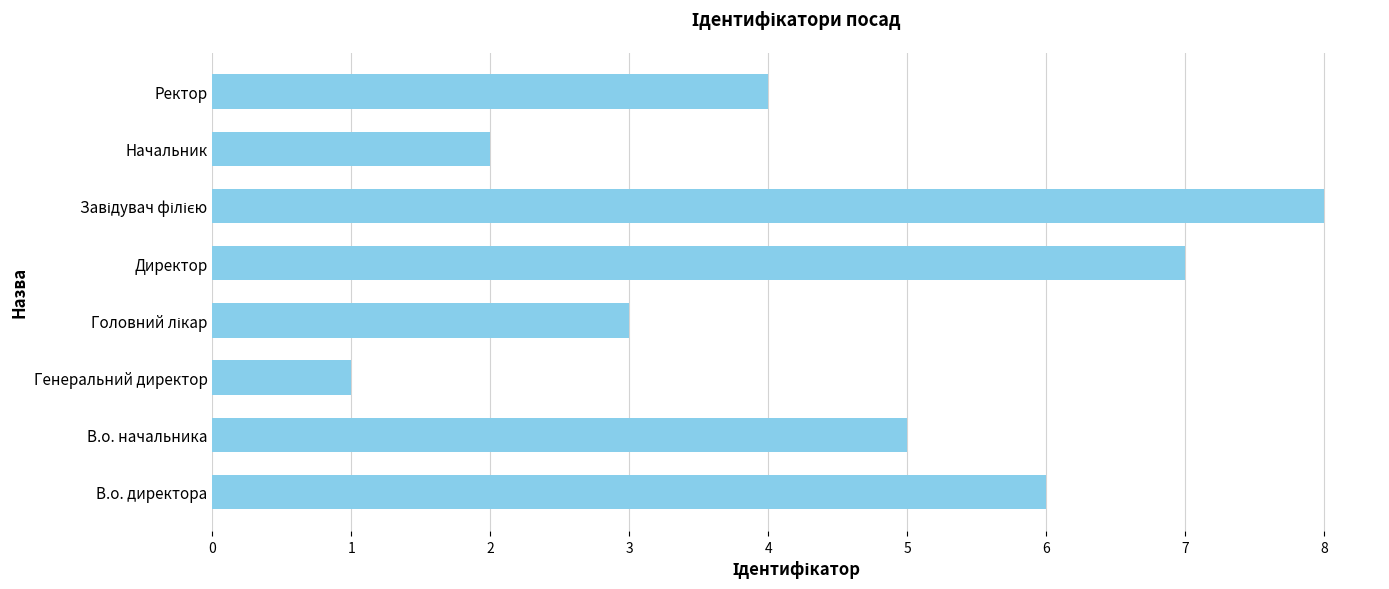

Does the chart contain stacked bars?

No